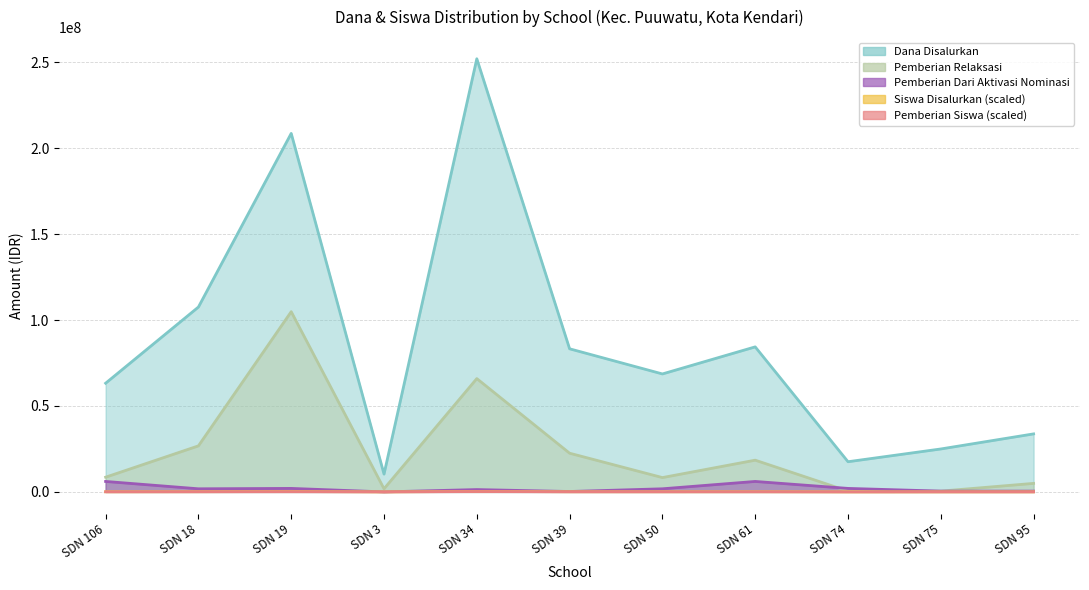

What position from the left is SDN 34?

5